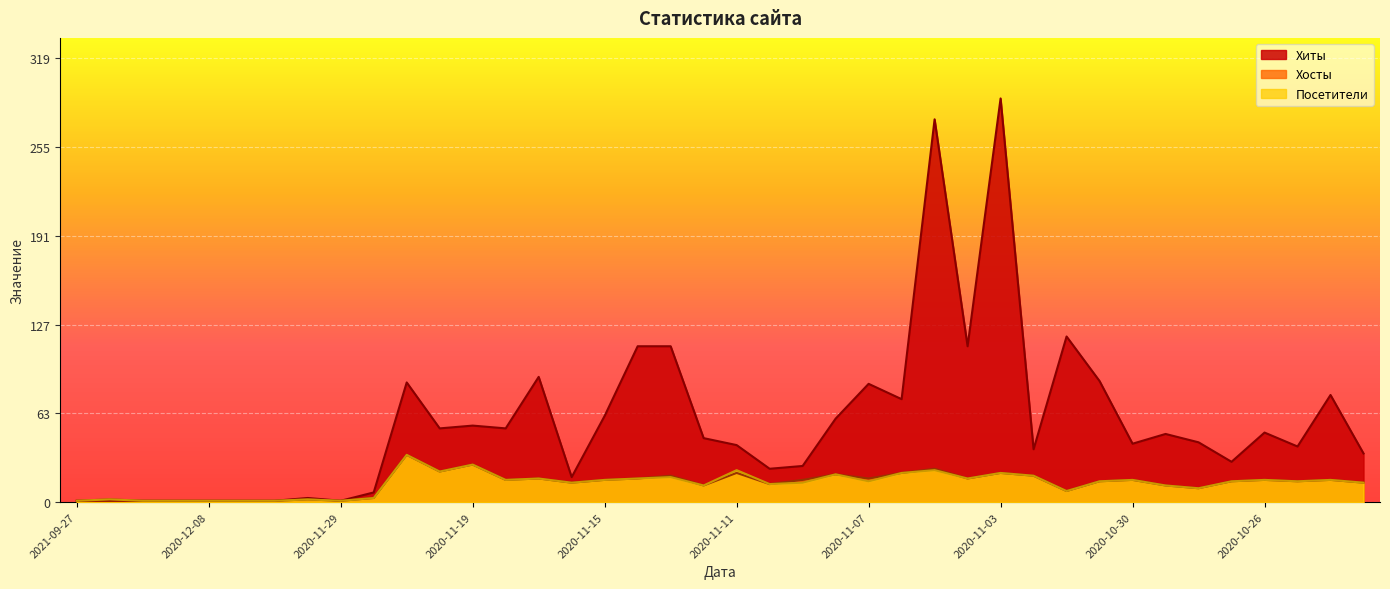

List the series in order of their peak value, lowest first.

Хосты, Посетители, Хиты